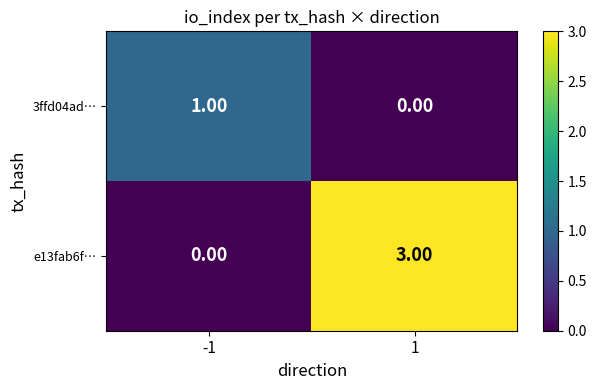

Between -1 and 1, which series saw the biggest shift?

e13fab6f…